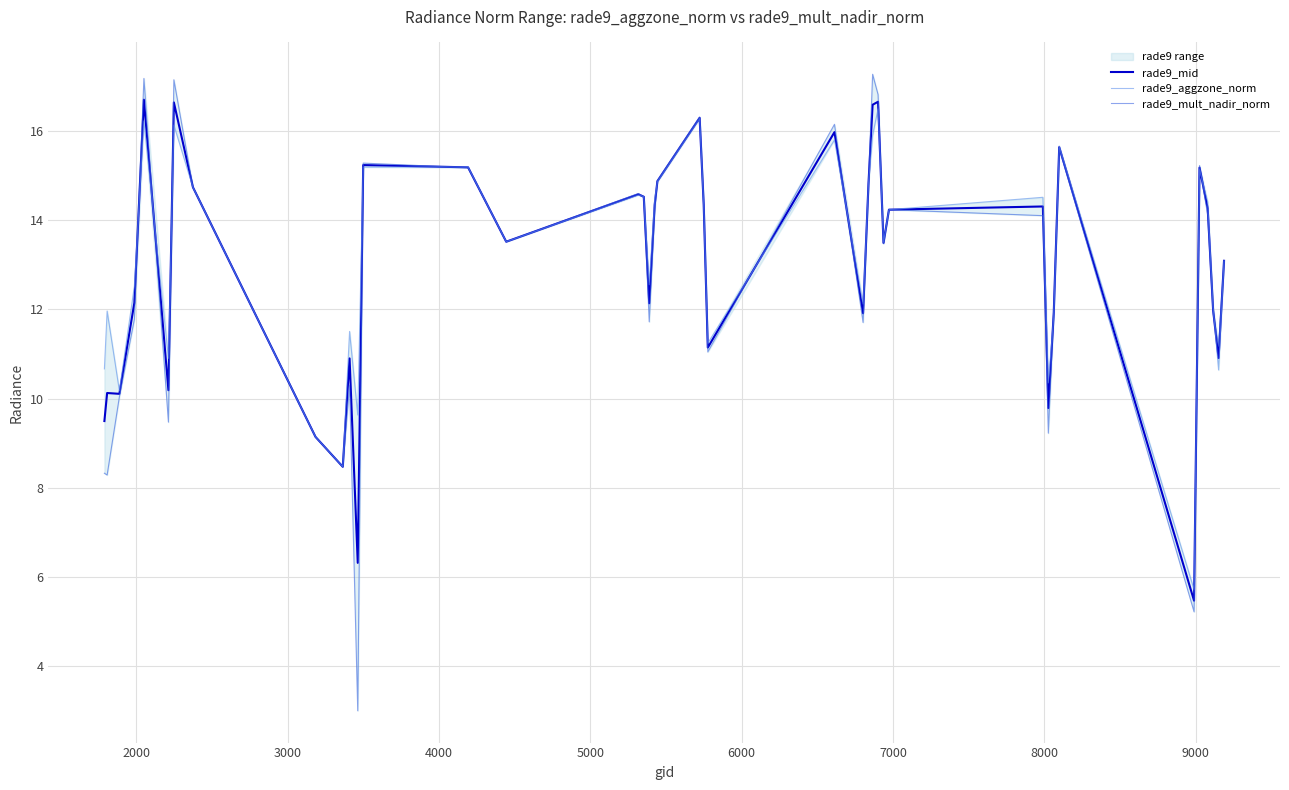

True or false: rade9_aggzone_norm has more than 1 interior local peaks.

True